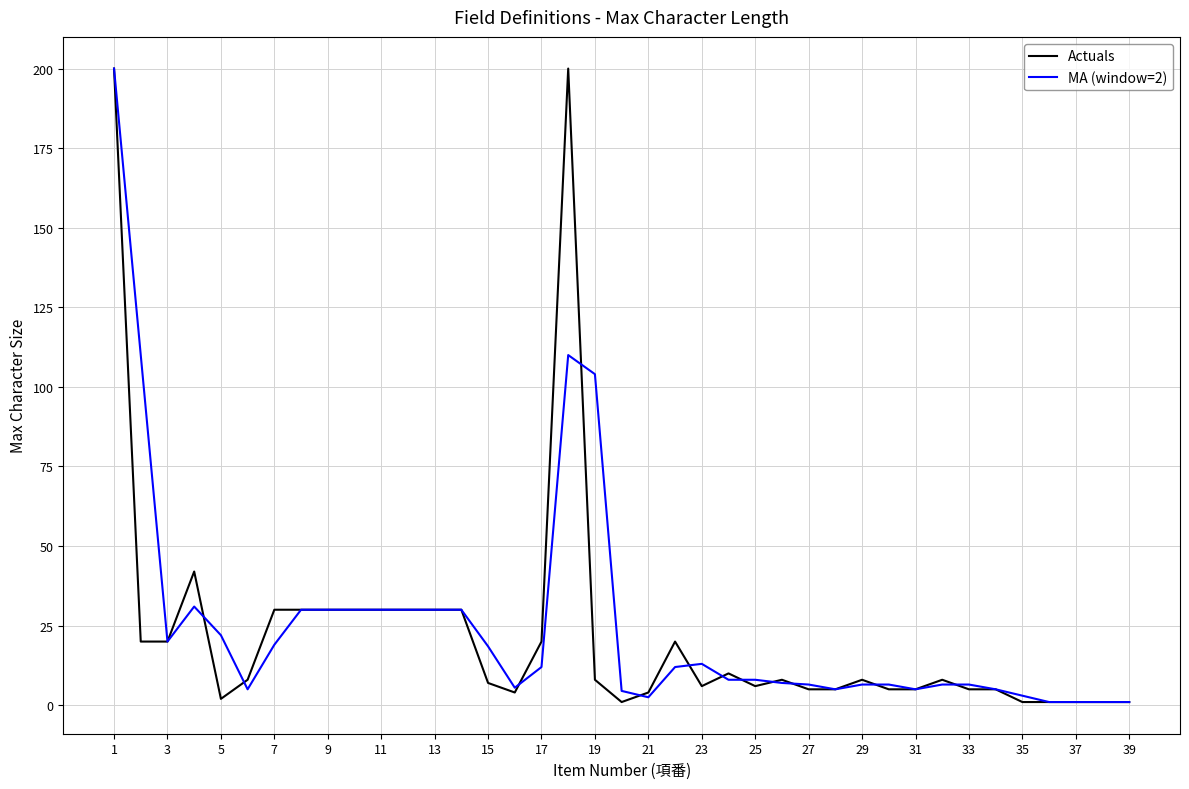

What is the greatest value displayed?

200.0